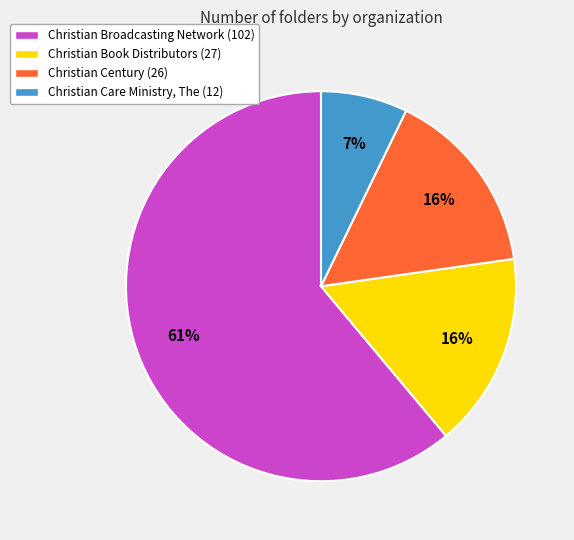

Between Christian Century (26) and Christian Care Ministry, The (12), which is larger?

Christian Century (26)